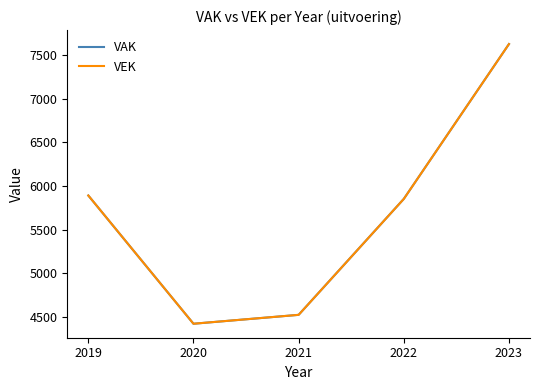

Does the chart display data point markers on the line(s)?

No